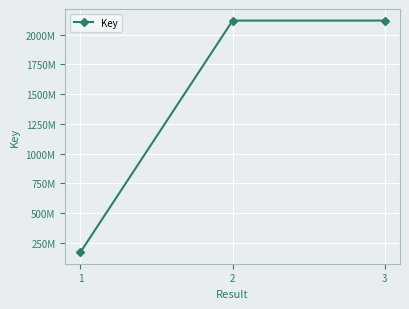

What is the average value?

1469633279